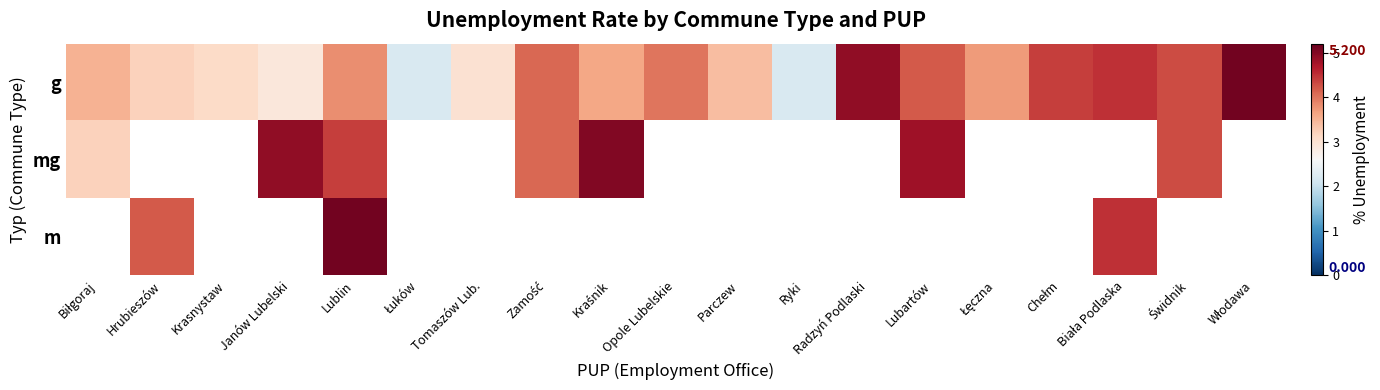

How many values in m are above zero?

3